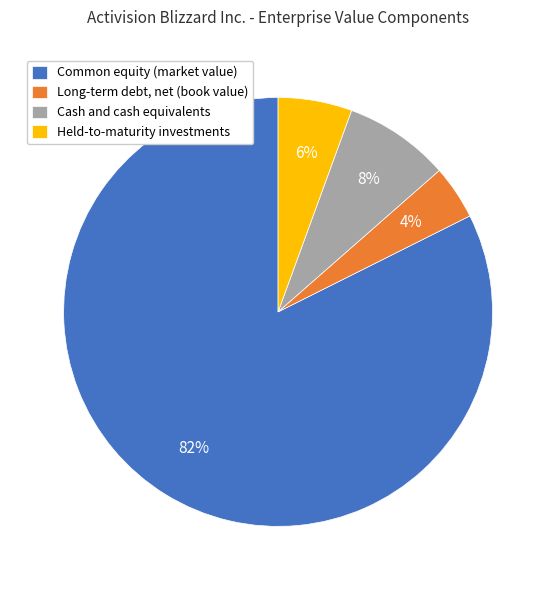

True or false: Cash and cash equivalents accounts for 1% of the total.

False